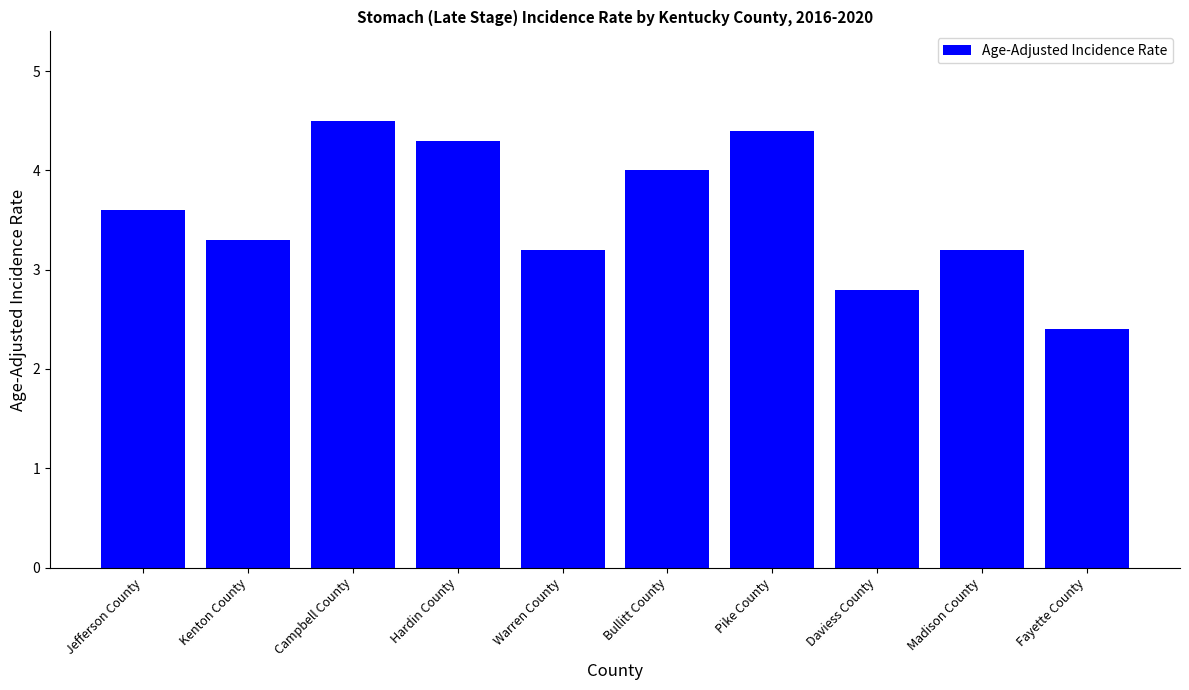

Reading left to right, what are all the values shown in this chart?

Jefferson County=3.6	Kenton County=3.3	Campbell County=4.5	Hardin County=4.3	Warren County=3.2	Bullitt County=4.0	Pike County=4.4	Daviess County=2.8	Madison County=3.2	Fayette County=2.4